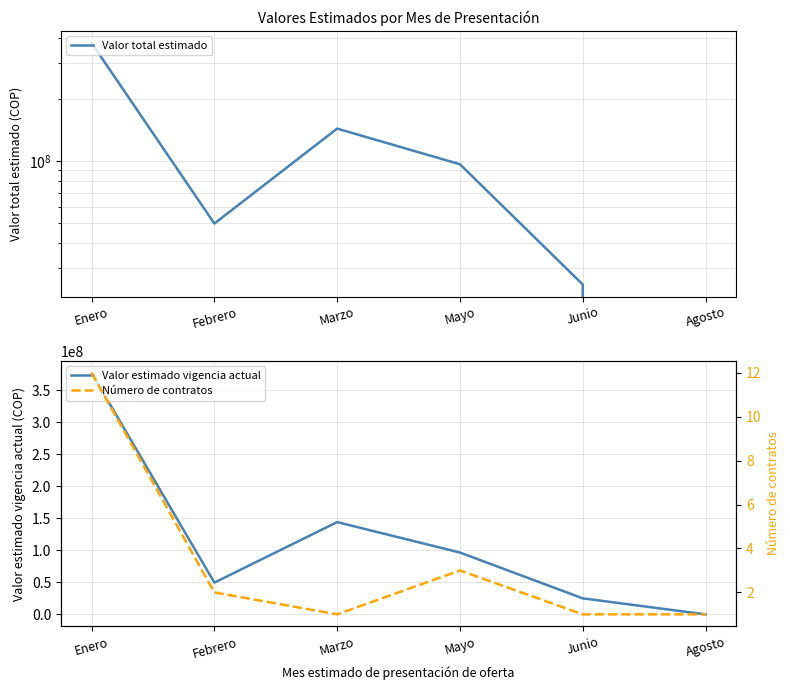

Which series has the widest spread of values?

Valor total estimado